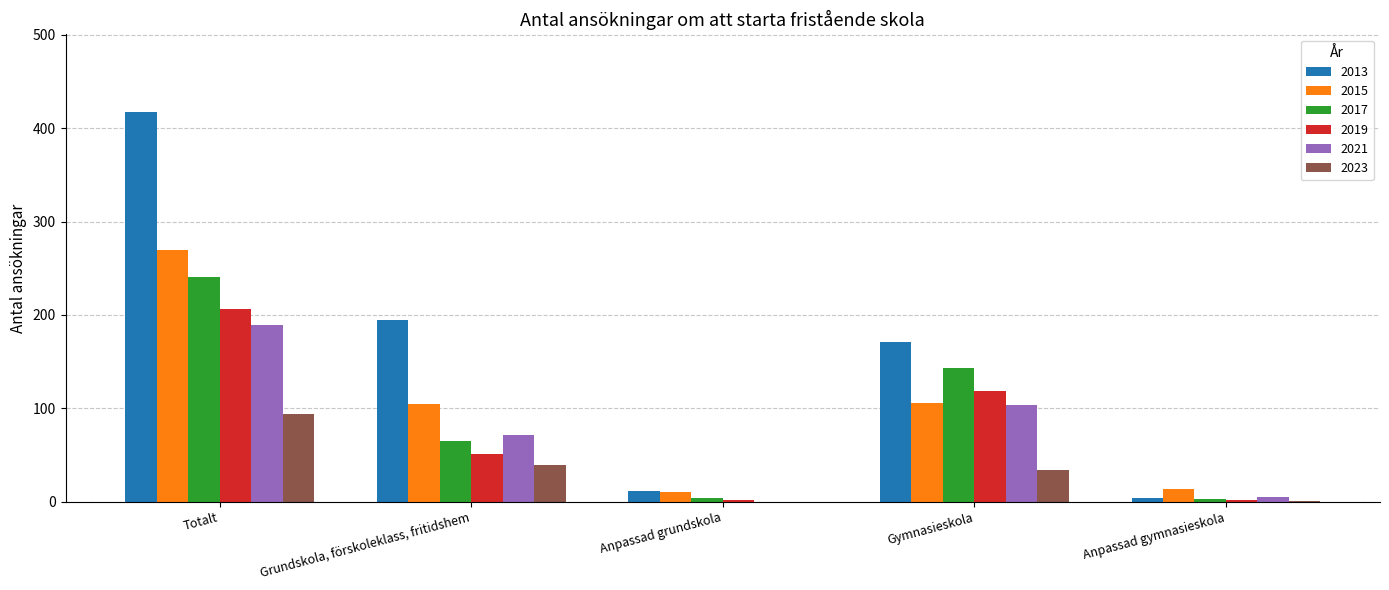

True or false: 2017 has a value of 241 at Totalt.

True